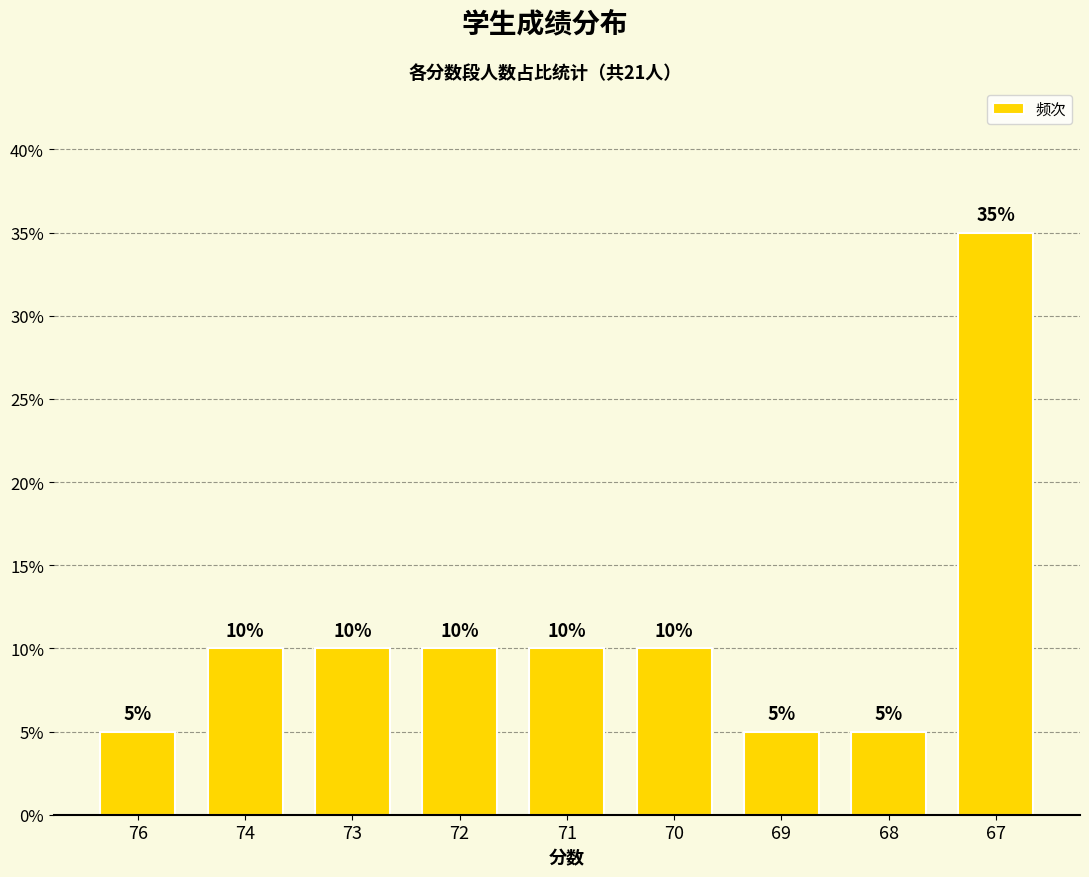

What is the approximate value at 72, to the nearest 5?

10